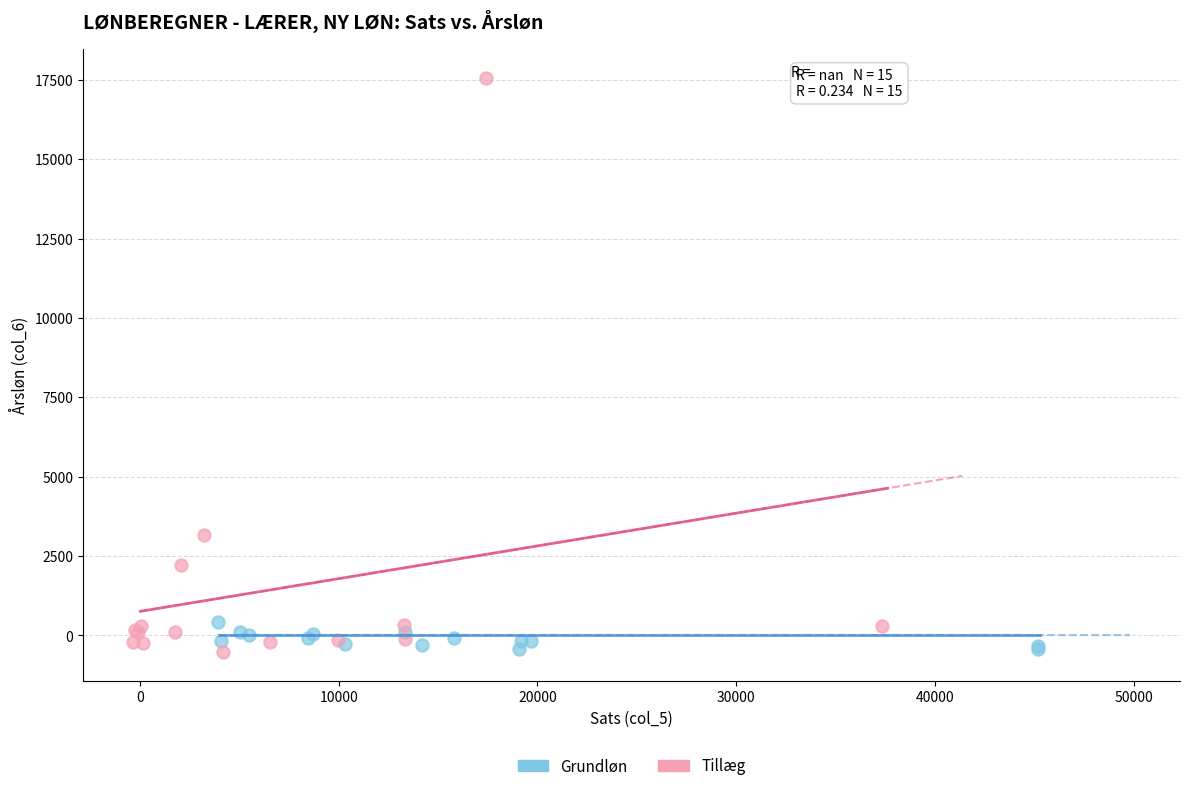

Which series has the largest Y range (max minus min)?

Tillæg